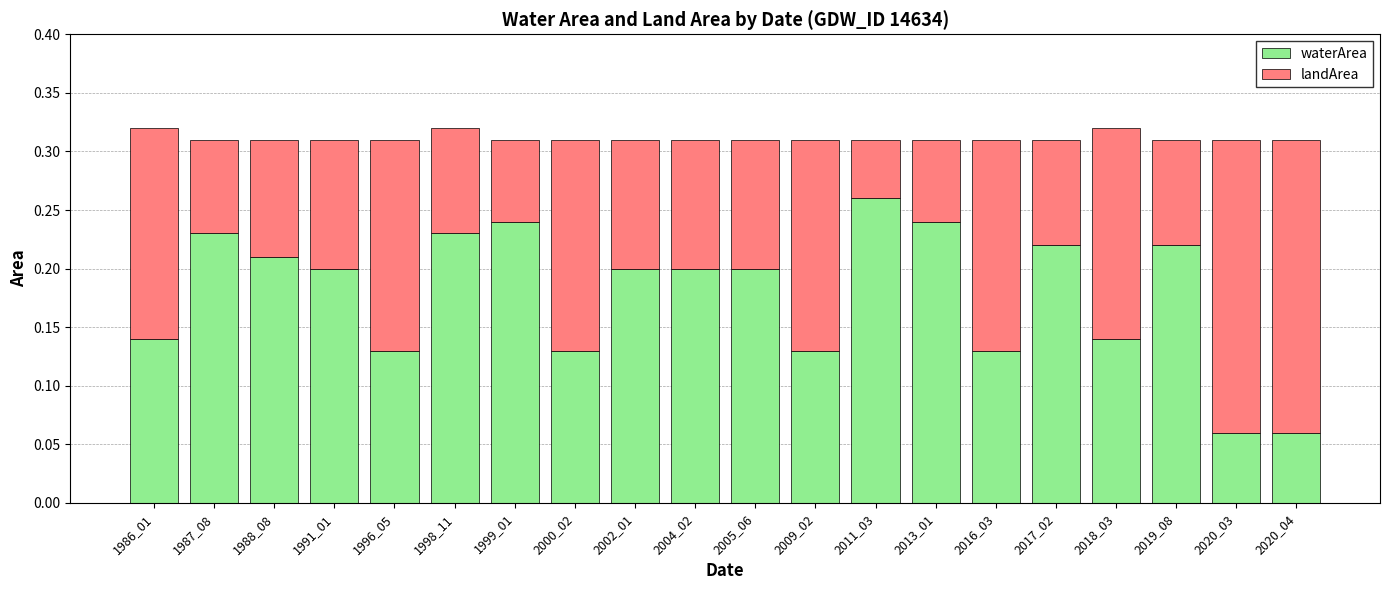

Is it true that waterArea equals 0.2 at 1998_11?

True